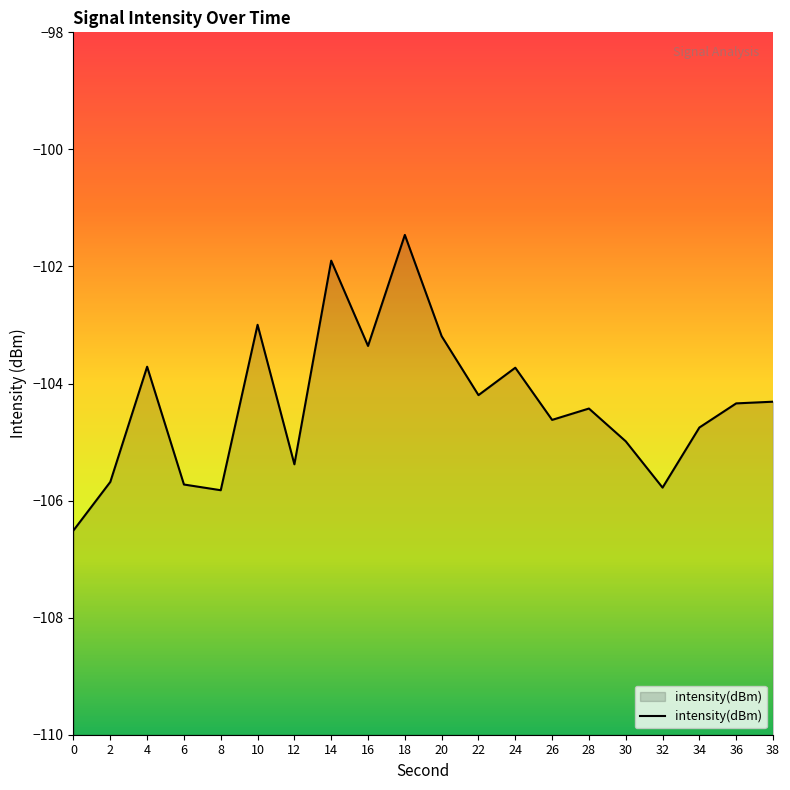

Reading left to right, list all the values displayed in this chart.

0=-106.5	2=-105.7	4=-103.7	6=-105.7	8=-105.8	10=-103.0	12=-105.4	14=-101.9	16=-103.4	18=-101.5	20=-103.2	22=-104.2	24=-103.7	26=-104.6	28=-104.4	30=-105.0	32=-105.8	34=-104.8	36=-104.3	38=-104.3